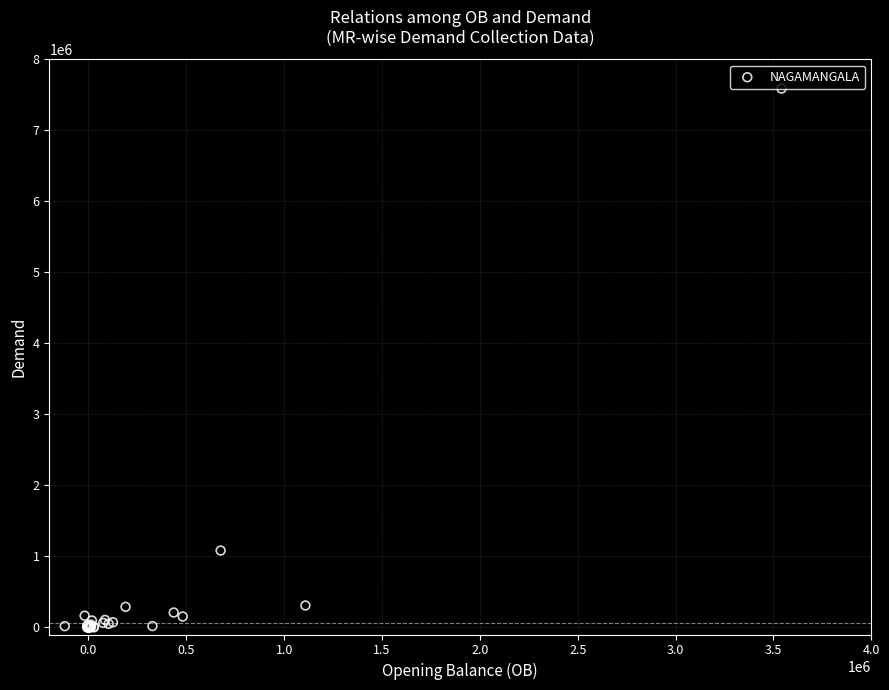

What Y value in the scatter plot is closest to 3793962?

1082284.0